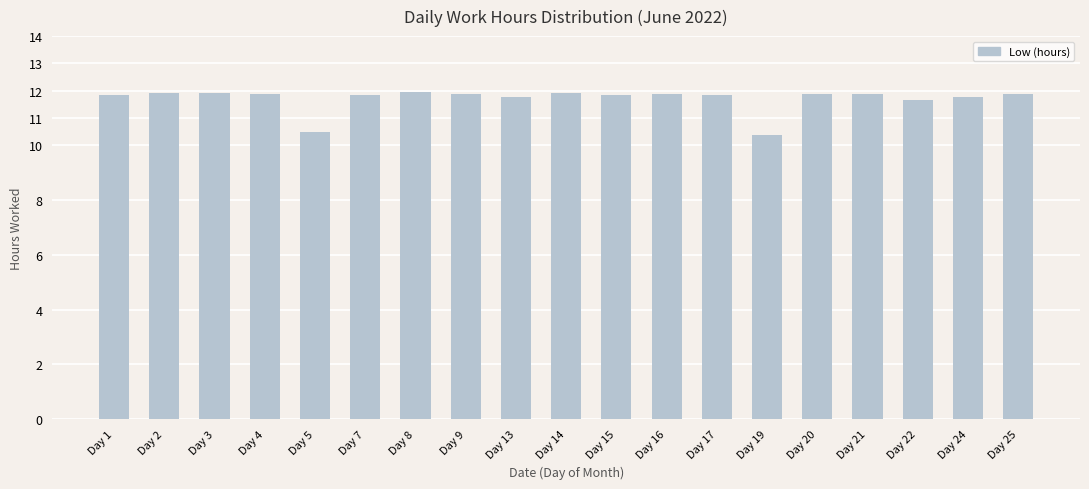

What is the difference between the maximum and minimum values?

1.6